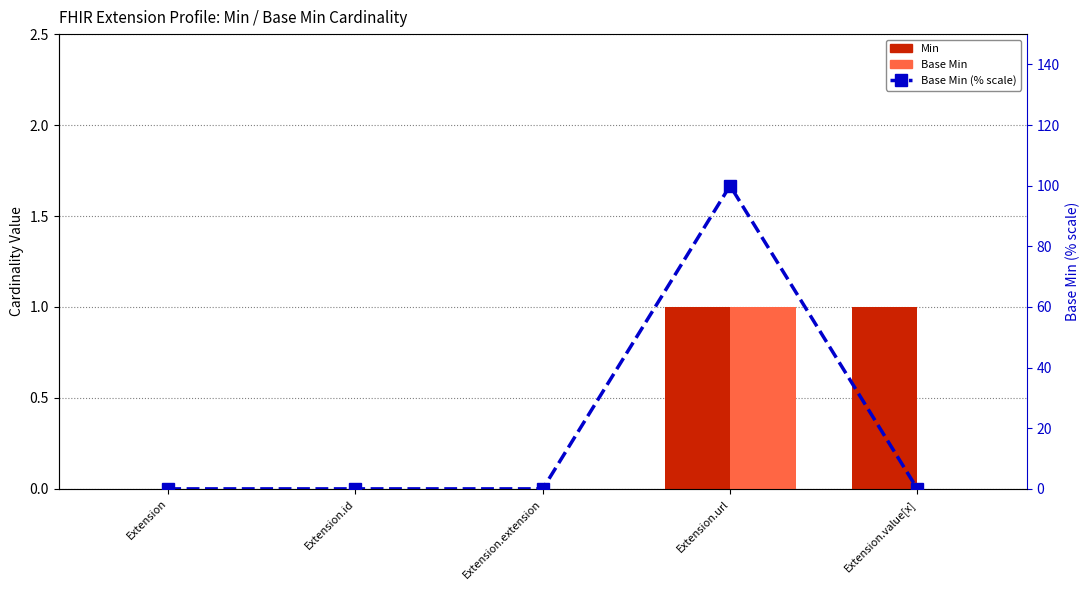

Reading left to right, extract all data points from this chart.

Min: Extension=0	Extension.id=0	Extension.extension=0	Extension.url=1	Extension.value[x]=1
Base Min: Extension=0	Extension.id=0	Extension.extension=0	Extension.url=1	Extension.value[x]=0
Base Min (% scale): Extension=0	Extension.id=0	Extension.extension=0	Extension.url=100	Extension.value[x]=0